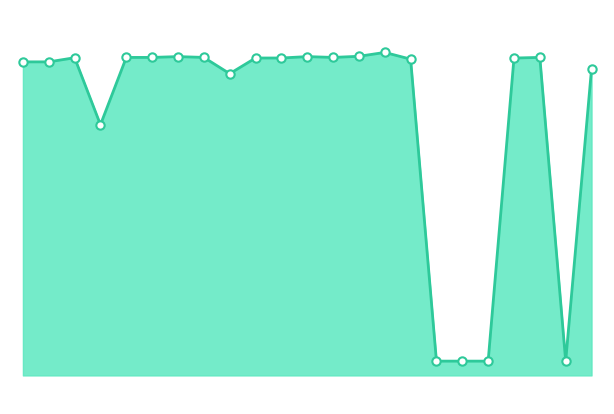

Is this an area chart (filled region under the line)?

Yes